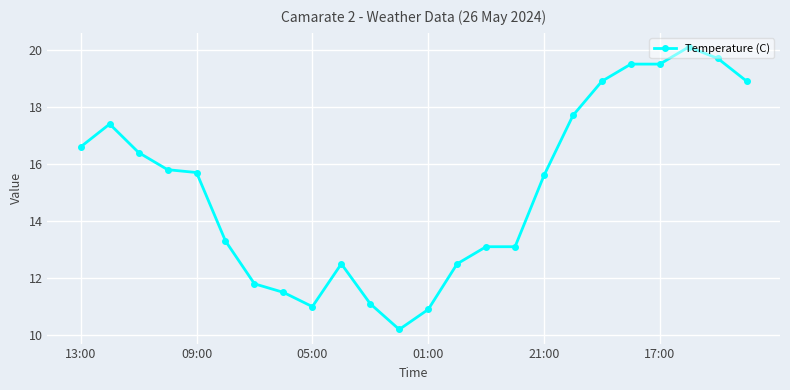

True or false: there are more than 2 points higher than both neighbors.

True